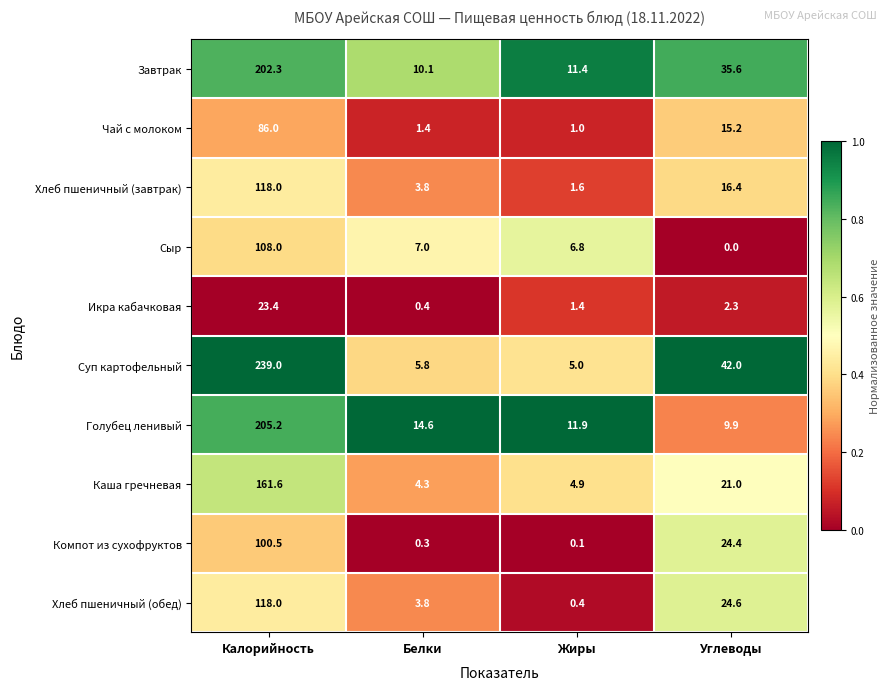

Where is Каша гречневая nearest to the value 82?

Углеводы